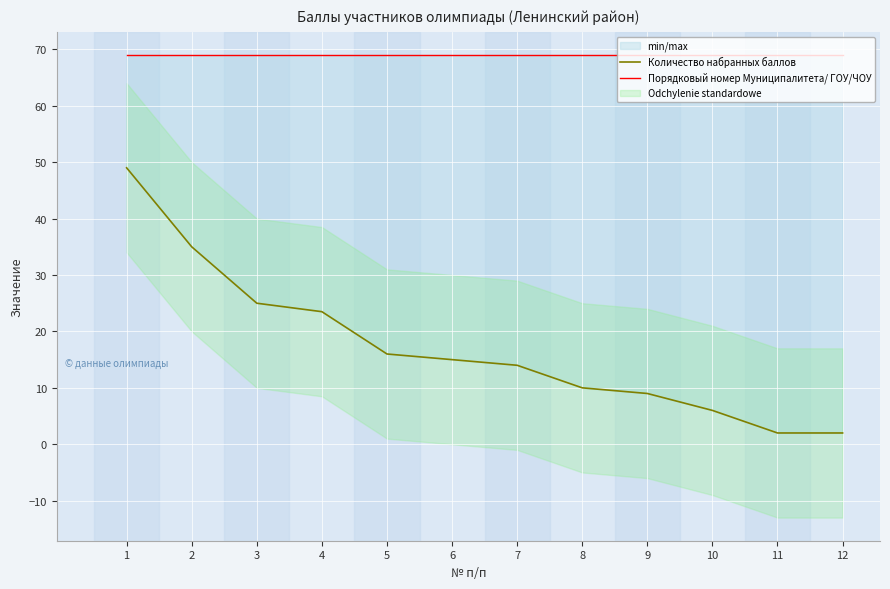

Rank the categories by Количество набранных баллов value from lowest to highest.

11, 12, 10, 9, 8, 7, 6, 5, 4, 3, 2, 1